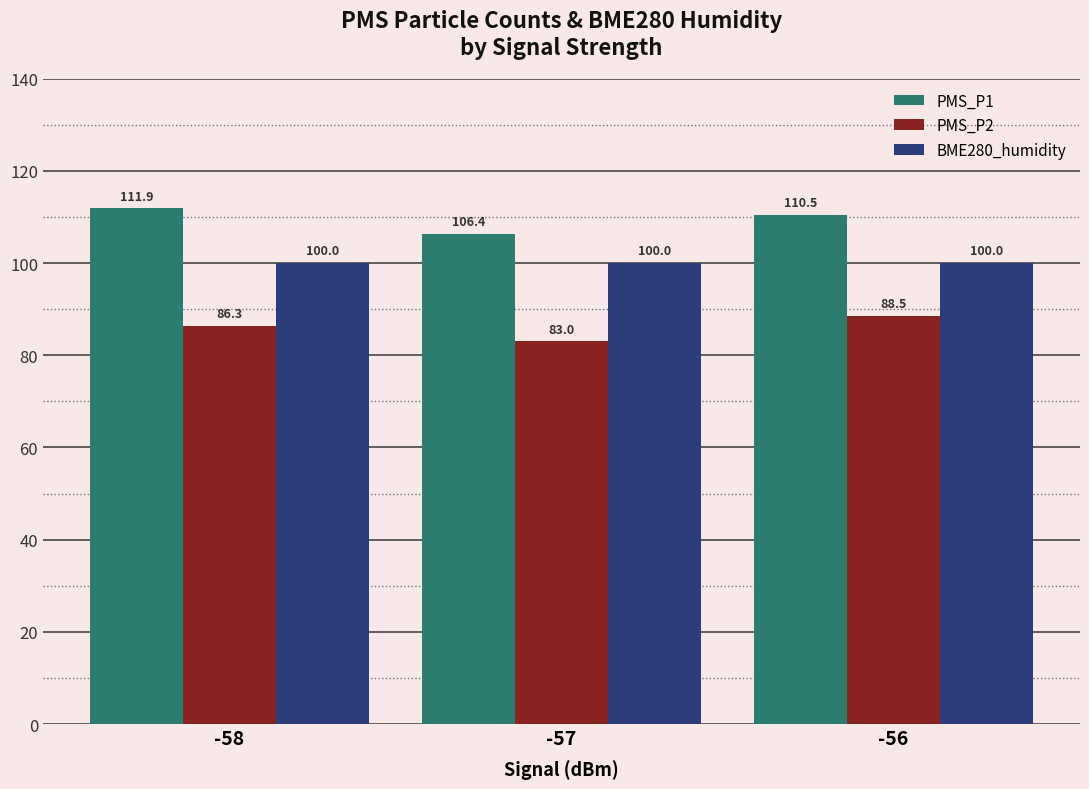

Which category has the lowest value in the PMS_P2 series?

-57